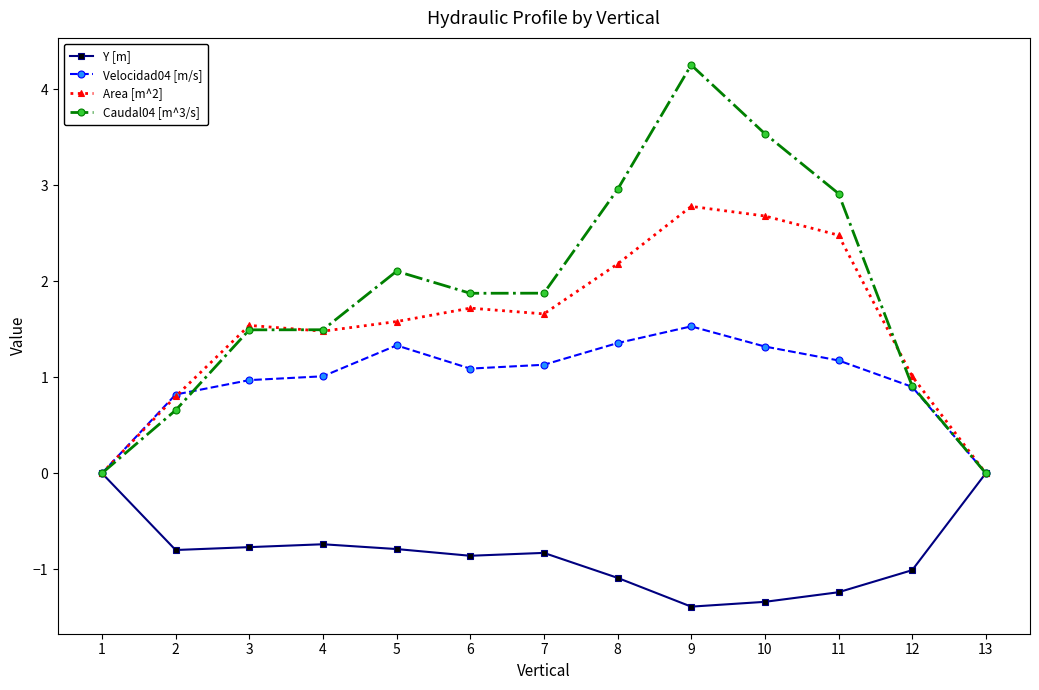

Which series changed the most between 3 and 12?

Caudal04 [m^3/s]